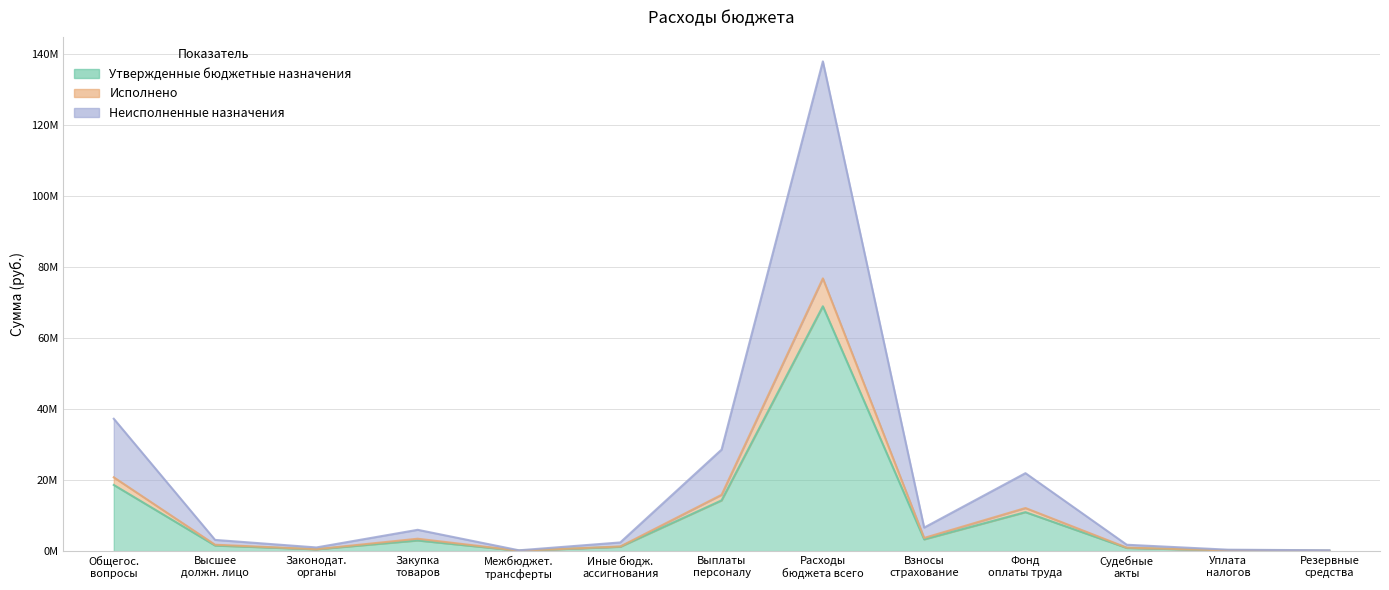

What are all the series names shown in the legend?

Утвержденные бюджетные назначения, Исполнено, Неисполненные назначения